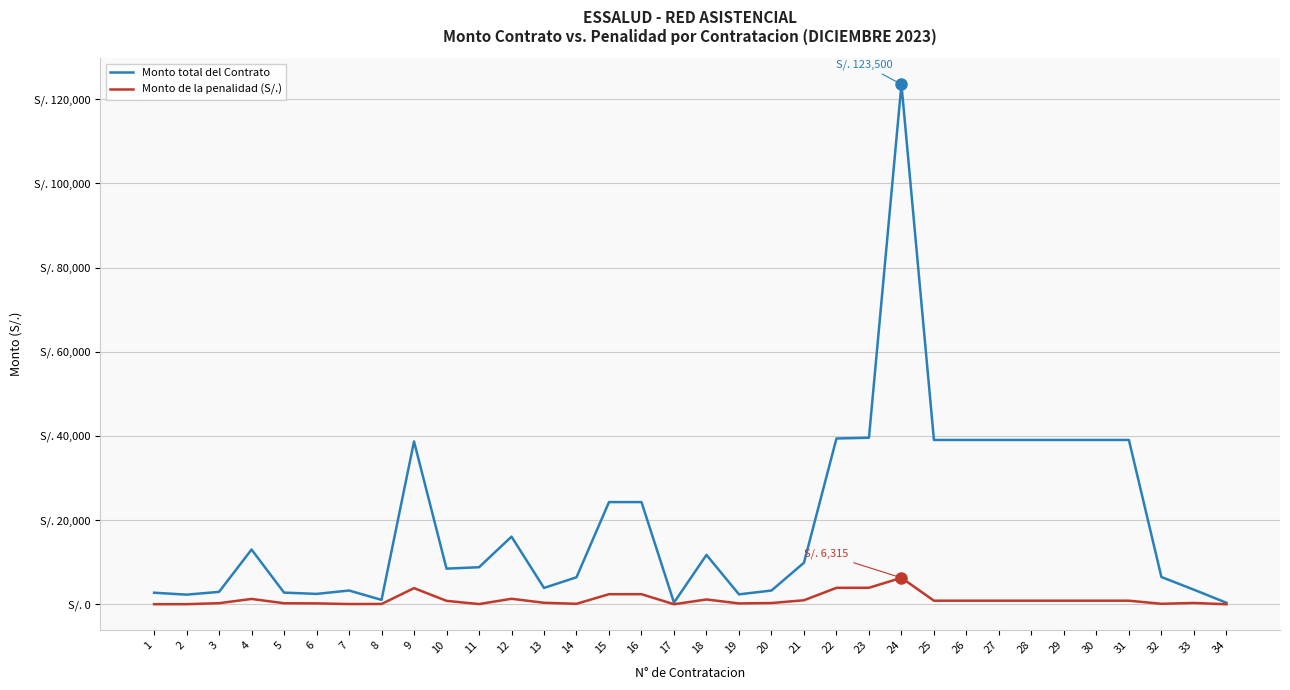

What is the total value across all series at 5?

3085.5